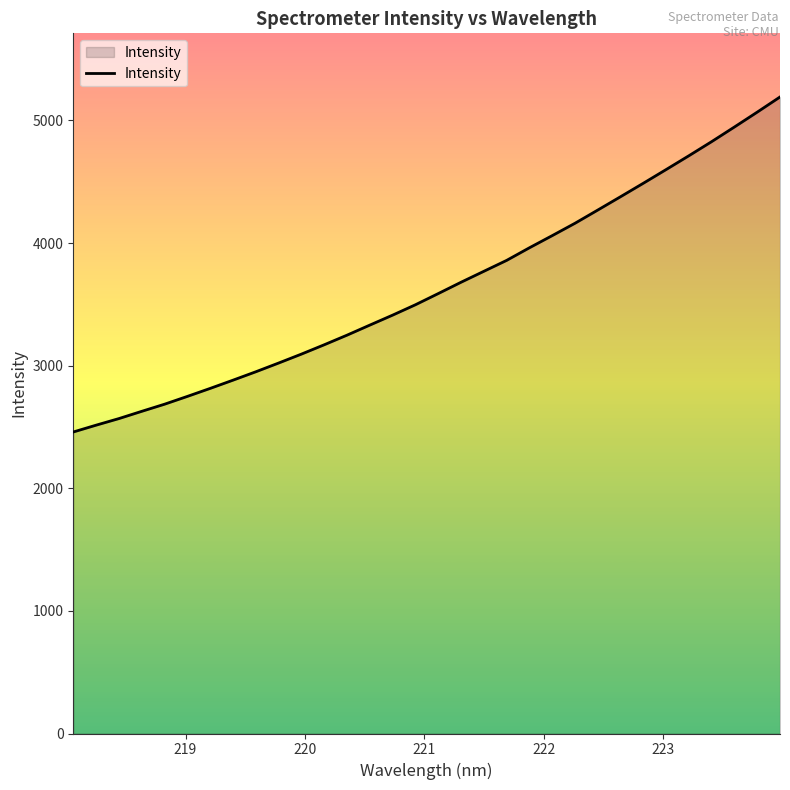

How many values exceed 3587?

16